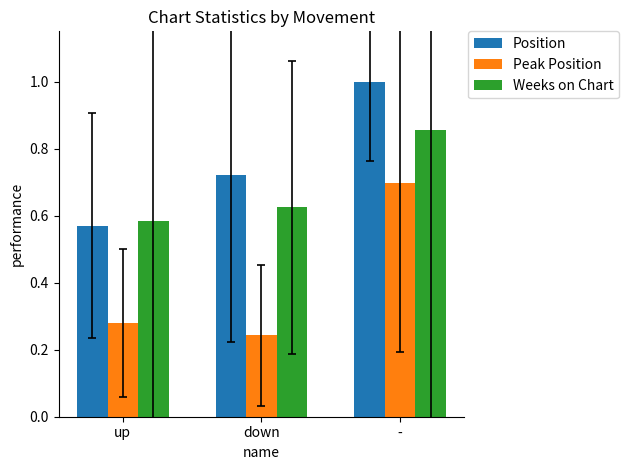

What are all the series names shown in the legend?

Position, Peak Position, Weeks on Chart